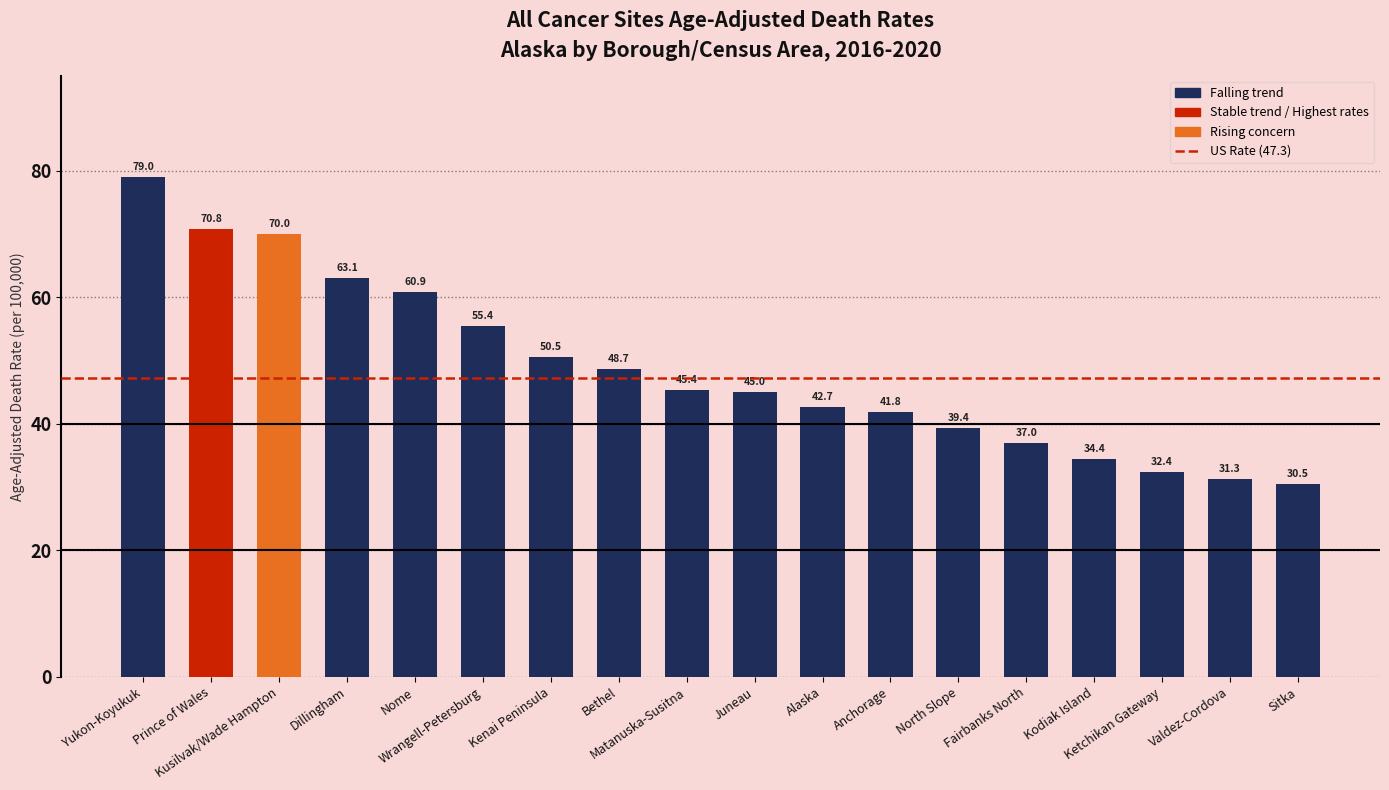

What is the change in value from Yukon-Koyukuk to Kusilvak/Wade Hampton?

-9.0